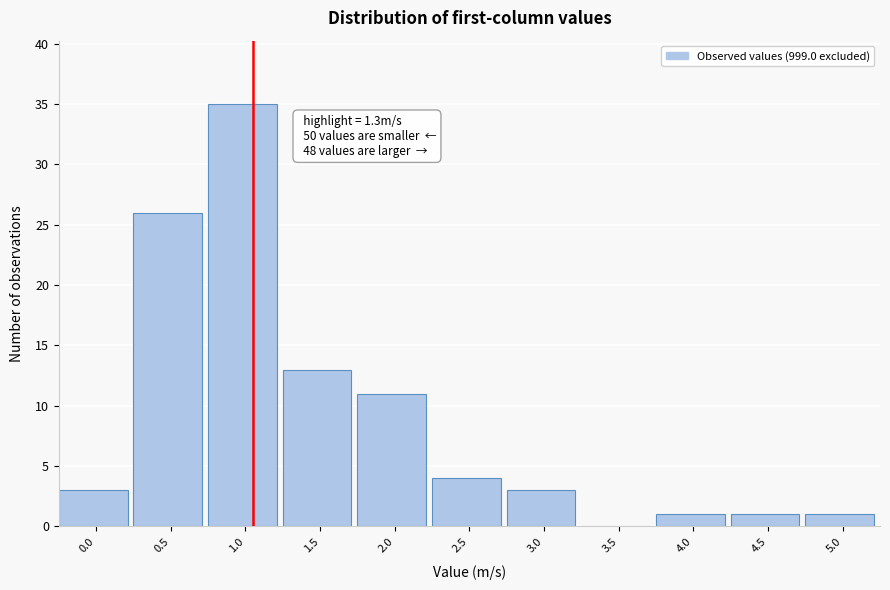

Reading left to right, transcribe all the data shown in this chart.

0.0=3	0.5=26	1.0=35	1.5=13	2.0=11	2.5=4	3.0=3	3.5=0	4.0=1	4.5=1	5.0=1